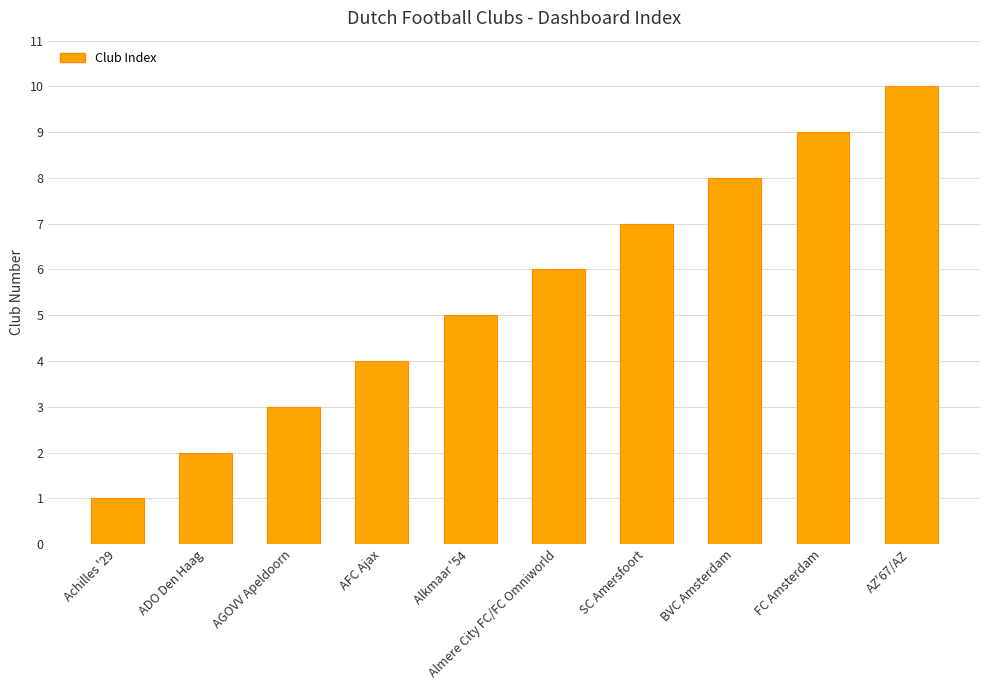

Reading left to right, what are all the values shown in this chart?

Achilles '29=1	ADO Den Haag=2	AGOVV Apeldoorn=3	AFC Ajax=4	Alkmaar '54=5	Almere City FC/FC Omniworld=6	SC Amersfoort=7	BVC Amsterdam=8	FC Amsterdam=9	AZ'67/AZ=10